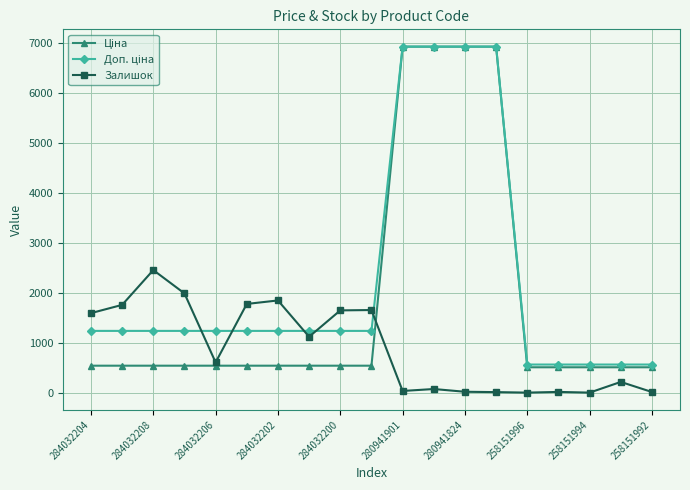

What is the maximum value shown in the chart?

6925.7